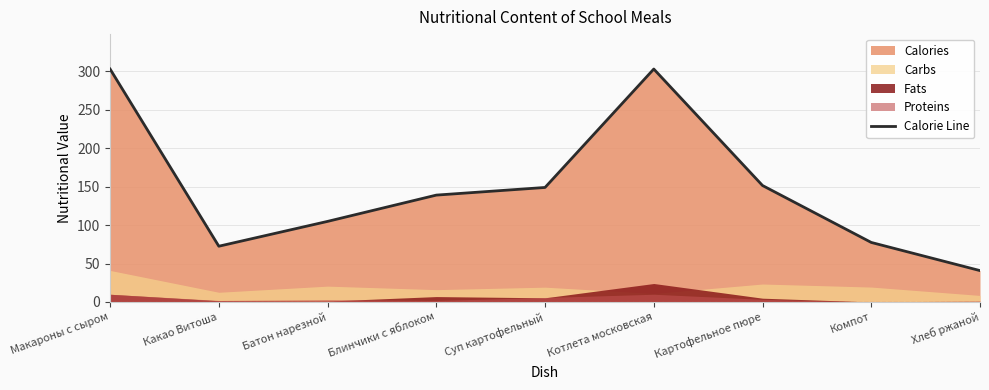

Is it true that the value at Какао Витоша is 72.5?

True